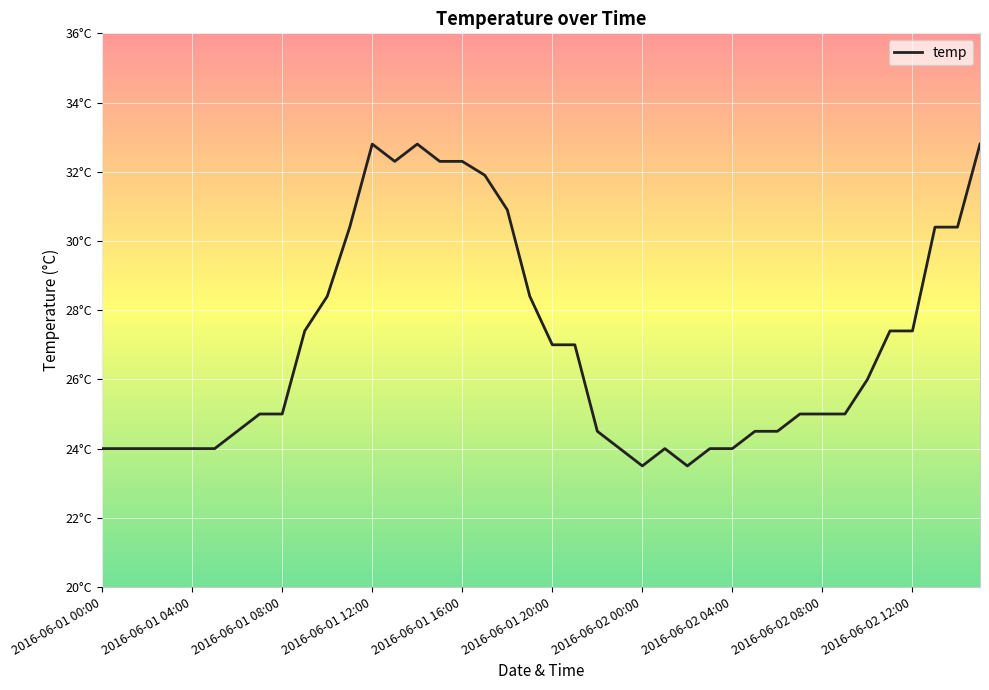

Does the chart have visible grid lines?

Yes